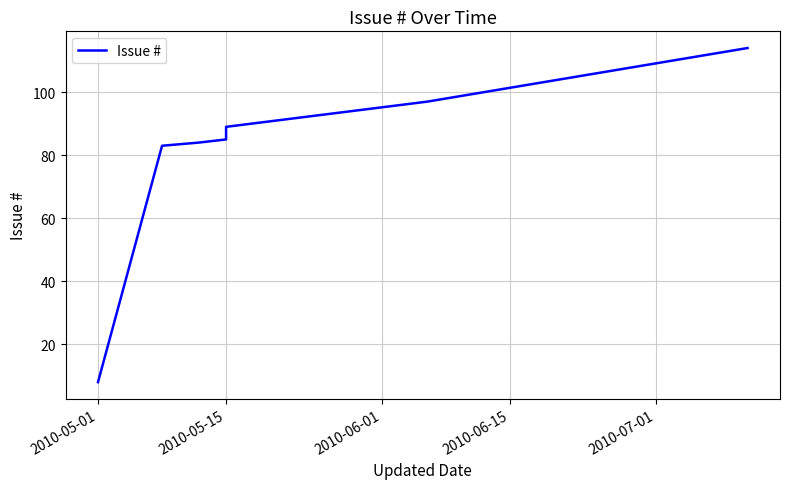

True or false: there are more than 2 points higher than both neighbors.

False